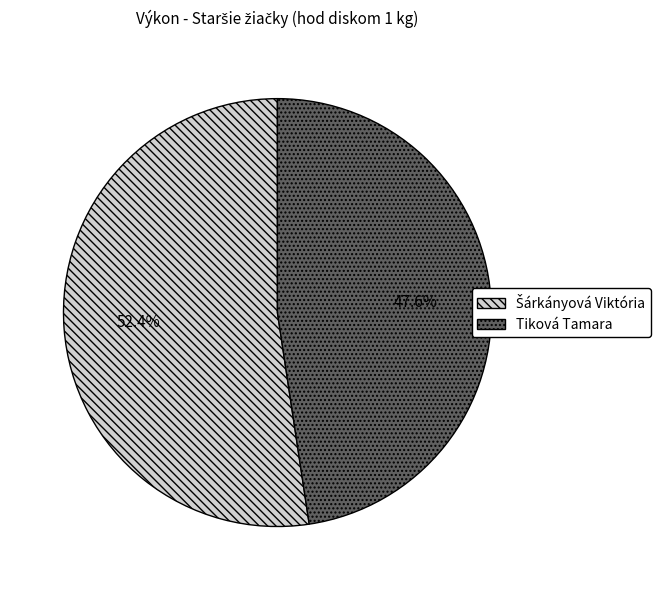

Which category has the smallest portion of the pie?

Tiková Tamara